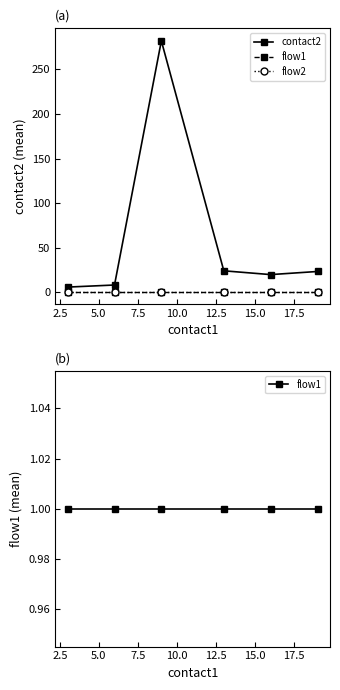

What is the highest value of the contact2 series?

282.0